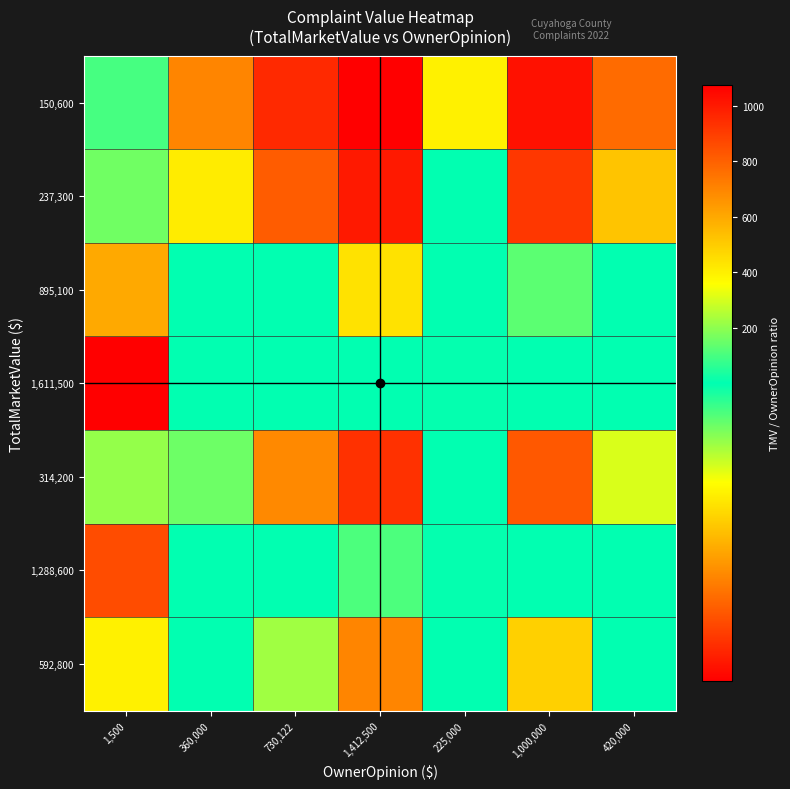

Reading left to right, transcribe all the data shown in this chart.

150,600: 1,500=100.4	360,000=0.4	730,122=0.2	1,412,500=0.1	225,000=0.7	1,000,000=0.2	420,000=0.4
237,300: 1,500=158.2	360,000=0.7	730,122=0.3	1,412,500=0.2	225,000=1.1	1,000,000=0.2	420,000=0.6
895,100: 1,500=596.7	360,000=2.5	730,122=1.2	1,412,500=0.6	225,000=4.0	1,000,000=0.9	420,000=2.1
1,611,500: 1,500=1074.3	360,000=4.5	730,122=2.2	1,412,500=1.1	225,000=7.2	1,000,000=1.6	420,000=3.8
314,200: 1,500=209.5	360,000=0.9	730,122=0.4	1,412,500=0.2	225,000=1.4	1,000,000=0.3	420,000=0.7
1,288,600: 1,500=859.1	360,000=3.6	730,122=1.8	1,412,500=0.9	225,000=5.7	1,000,000=1.3	420,000=3.1
592,800: 1,500=395.2	360,000=1.6	730,122=0.8	1,412,500=0.4	225,000=2.6	1,000,000=0.6	420,000=1.4